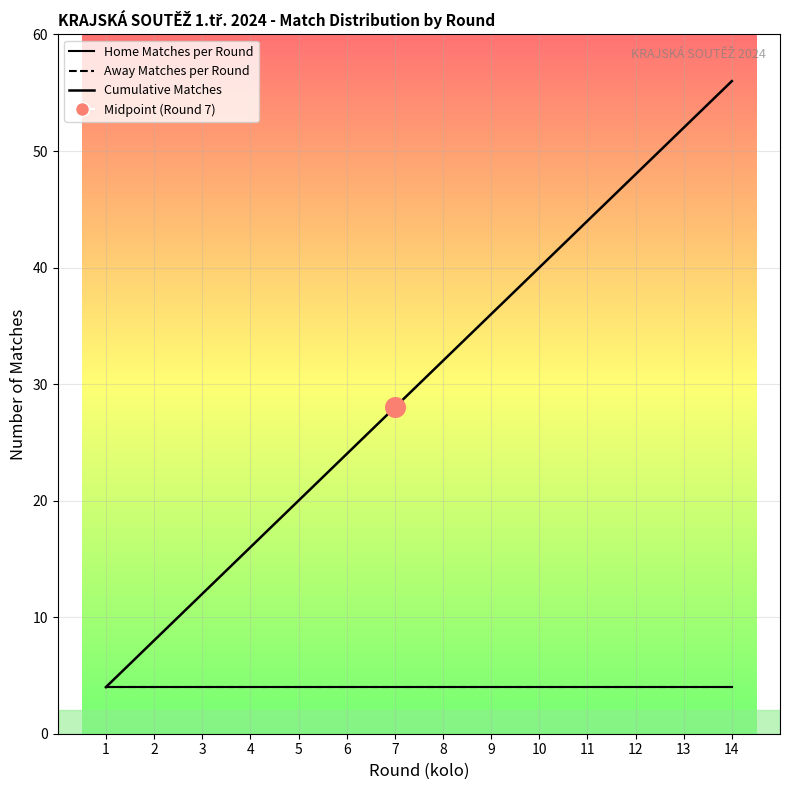

At how many categories does at least one series exceed 6?

13